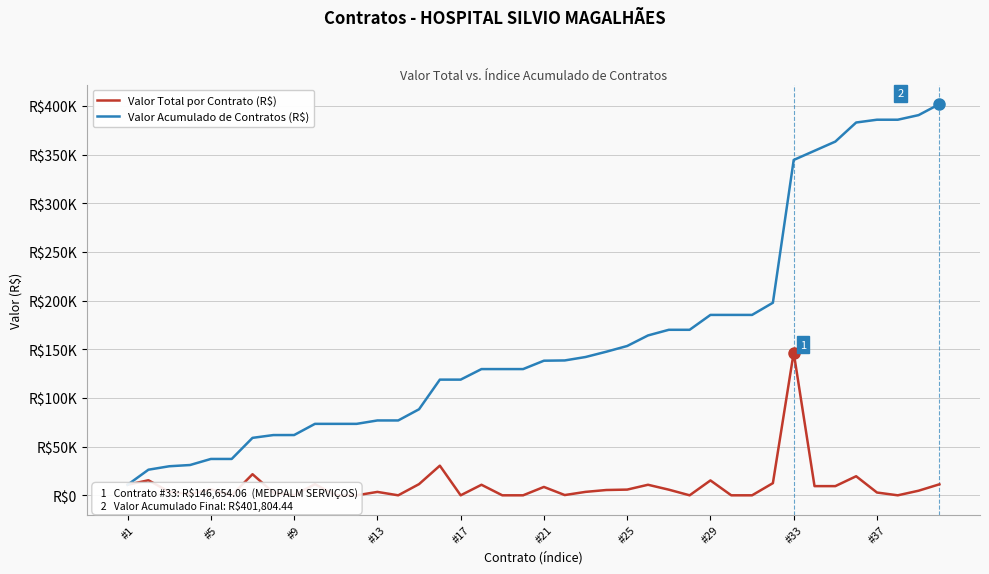

At which category is the sum across all series the highest?

#33